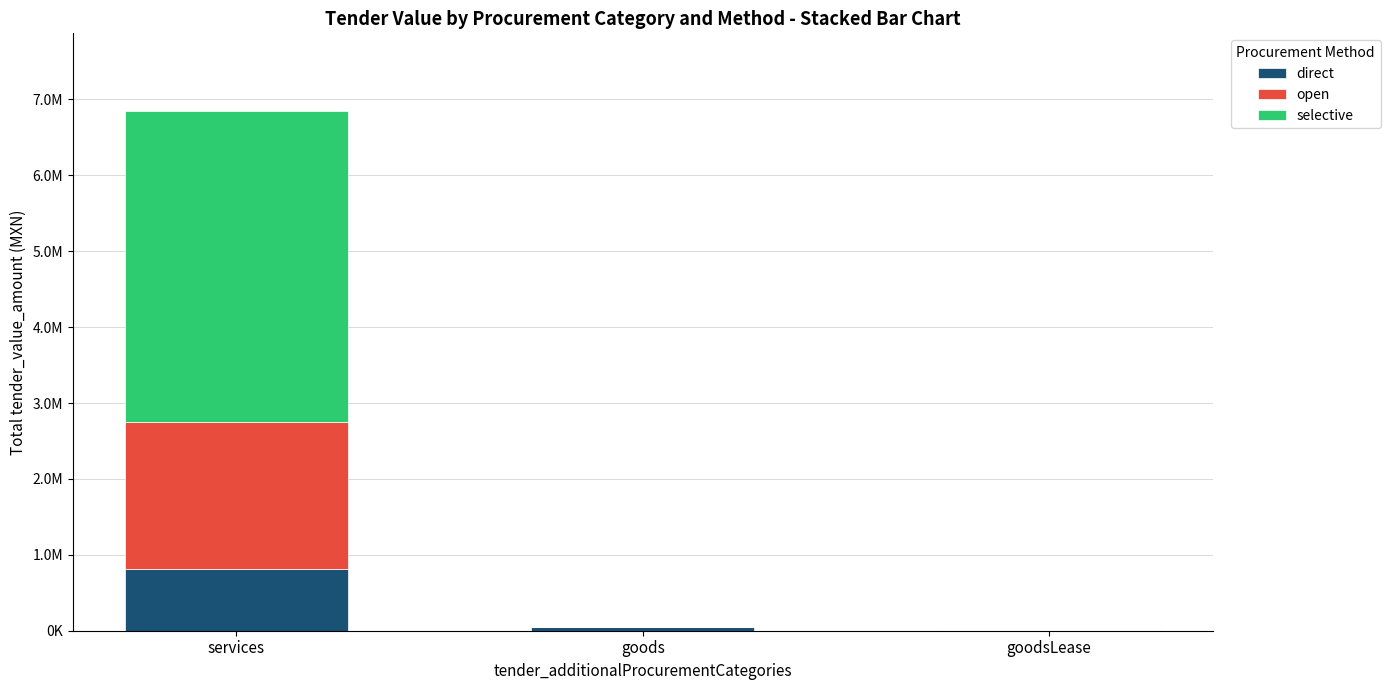

Is it true that open equals 1074140.7 at goodsLease?

False